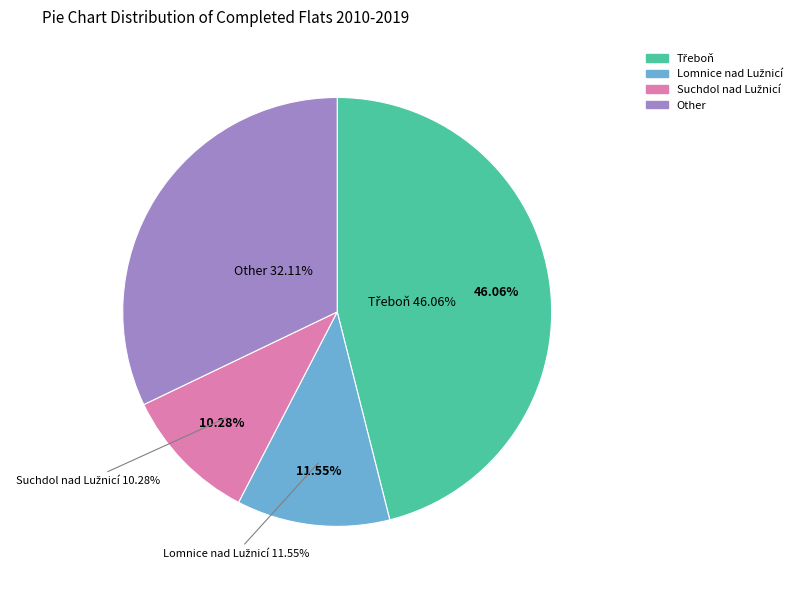

Is the sum of Nová Ves nad Lužnicí and Frahelž greater than half?

No